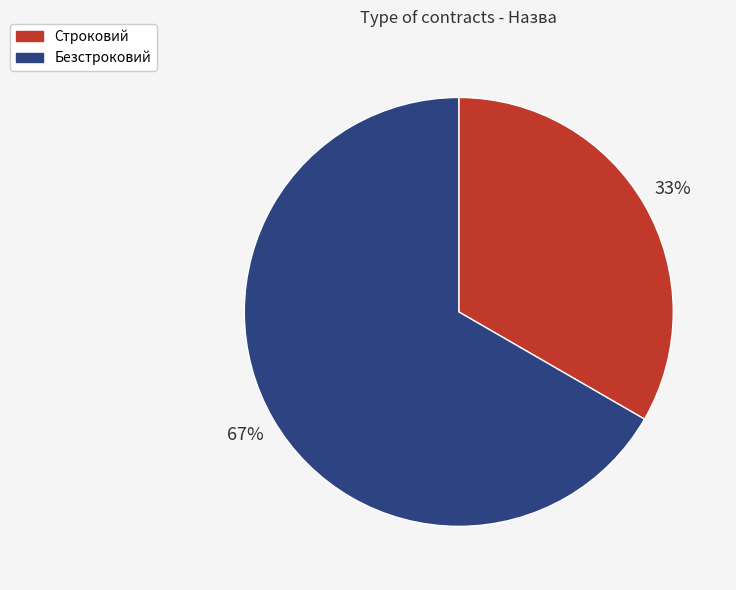

To the nearest percent, what percentage of the pie is Строковий?

33%